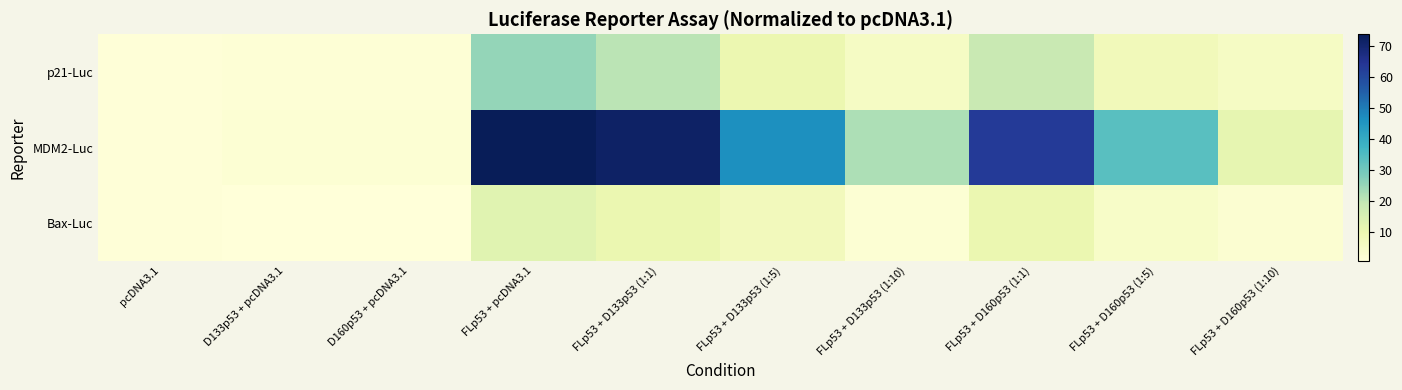

Reading right to left, list all the values displayed in this chart.

p21-Luc: FLp53 + D160p53 (1:10)=5.4	FLp53 + D160p53 (1:5)=7.7	FLp53 + D160p53 (1:1)=18.6	FLp53 + D133p53 (1:10)=5.2	FLp53 + D133p53 (1:5)=9.8	FLp53 + D133p53 (1:1)=20.4	FLp53 + pcDNA3.1=25.2	D160p53 + pcDNA3.1=1.5	D133p53 + pcDNA3.1=1.5	pcDNA3.1=1.1
MDM2-Luc: FLp53 + D160p53 (1:10)=11.4	FLp53 + D160p53 (1:5)=33.6	FLp53 + D160p53 (1:1)=63.1	FLp53 + D133p53 (1:10)=22.1	FLp53 + D133p53 (1:5)=46.5	FLp53 + D133p53 (1:1)=71.7	FLp53 + pcDNA3.1=73.8	D160p53 + pcDNA3.1=1.9	D133p53 + pcDNA3.1=1.9	pcDNA3.1=1.1
Bax-Luc: FLp53 + D160p53 (1:10)=2.5	FLp53 + D160p53 (1:5)=4.5	FLp53 + D160p53 (1:1)=10.0	FLp53 + D133p53 (1:10)=1.9	FLp53 + D133p53 (1:5)=7.3	FLp53 + D133p53 (1:1)=10.0	FLp53 + pcDNA3.1=12.6	D160p53 + pcDNA3.1=0.6	D133p53 + pcDNA3.1=0.6	pcDNA3.1=1.0